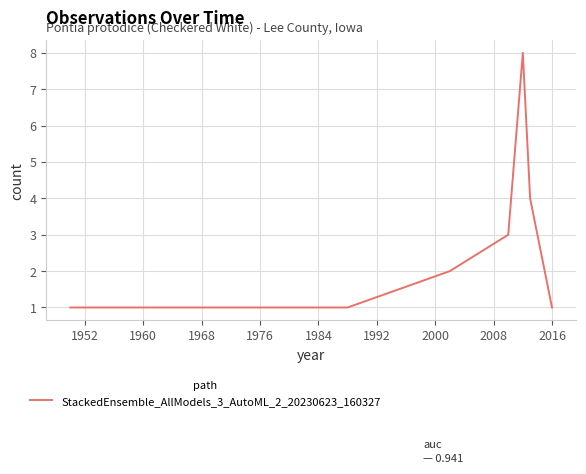

How many lines are shown in the chart?

1